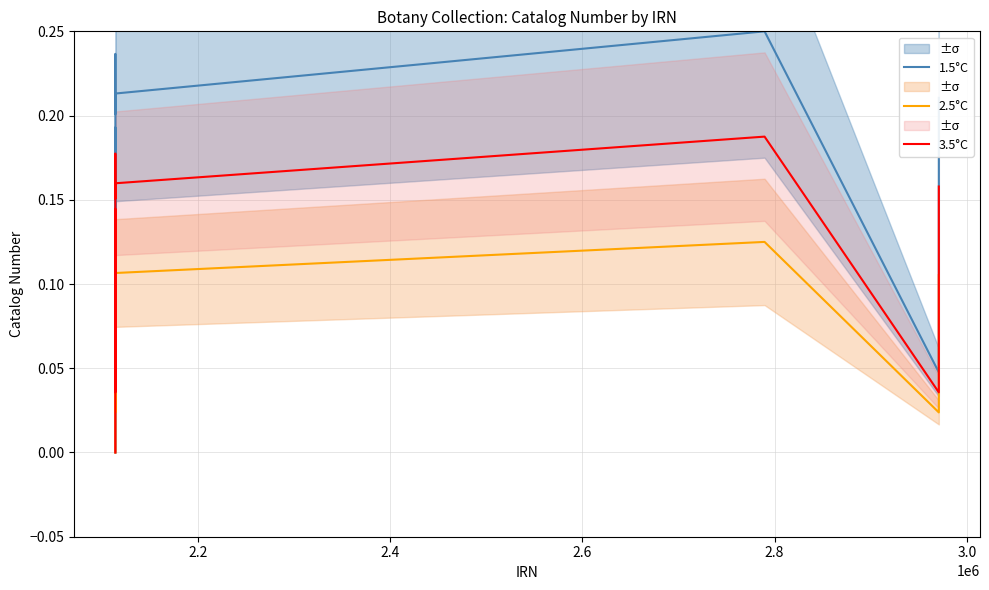

What is the difference between the second highest and second lowest values in the 2.5°C series?

0.1